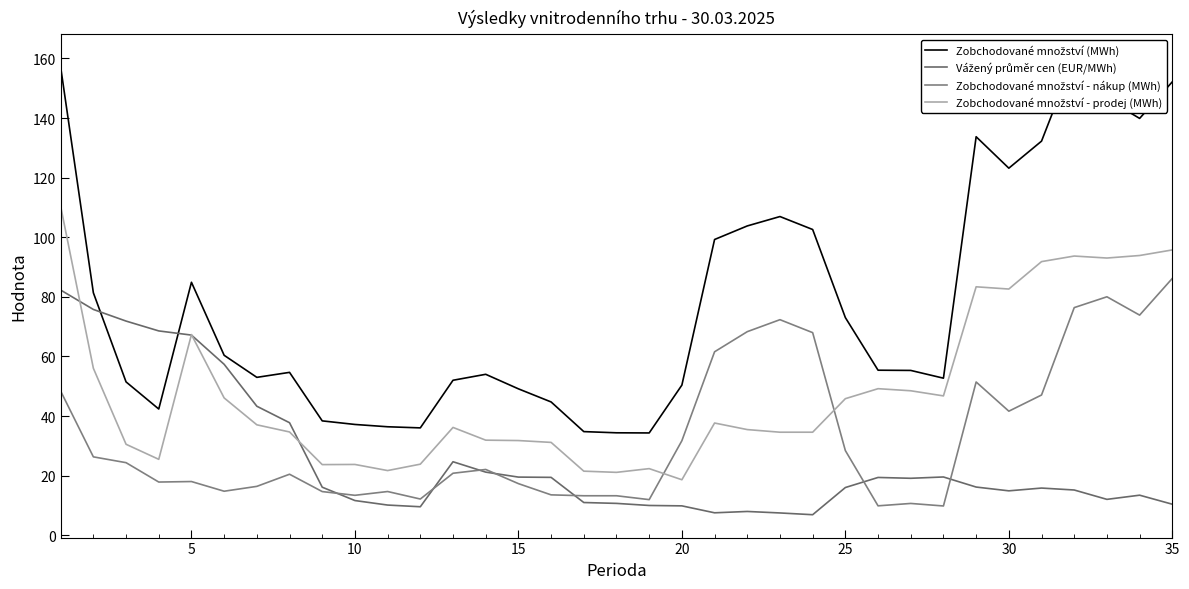

True or false: Zobchodované množství (MWh) has a value of 26.8 at 40.

False